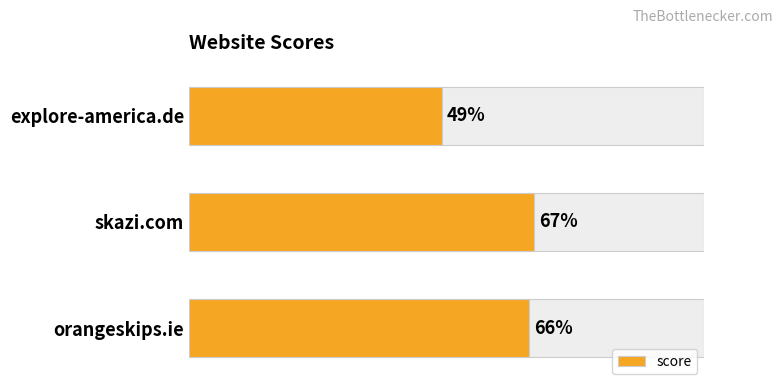

Which category has the lowest value across all series?

explore-america.de